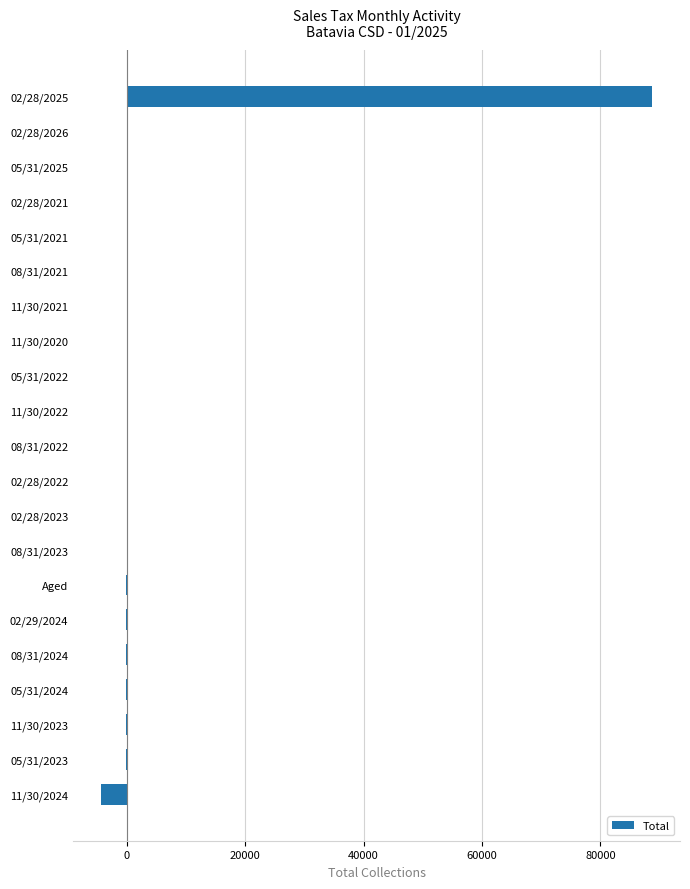

Which category has the highest value across all series?

02/28/2025